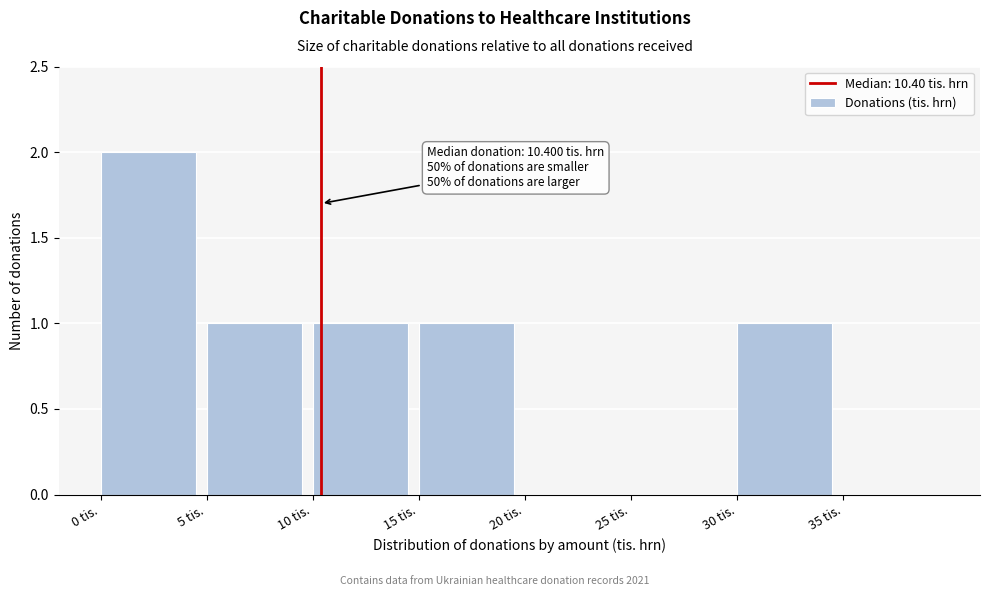

Which range on the x-axis has the tallest bar?

0 to 5